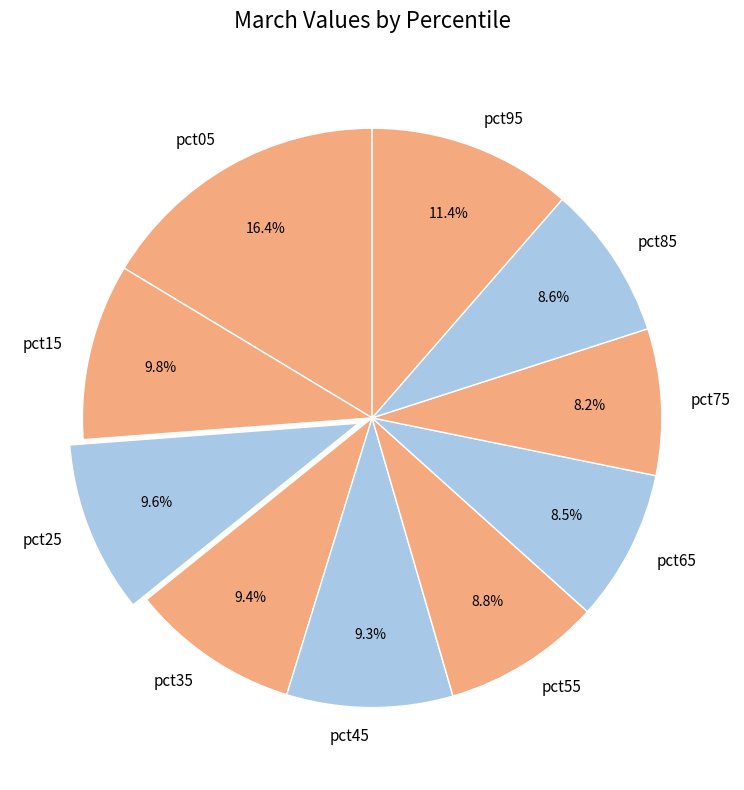

How many segments does this pie chart have?

10